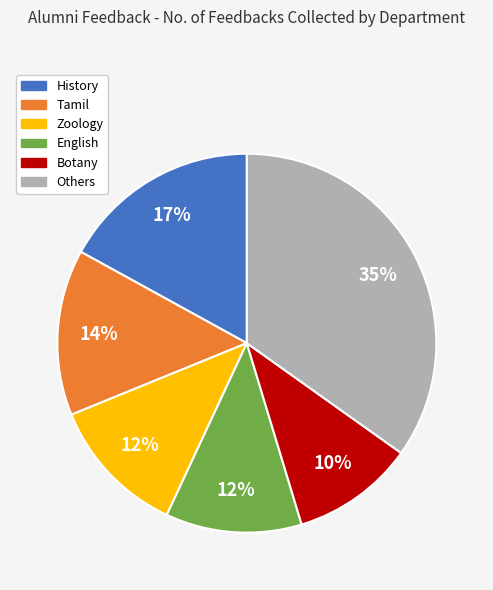

Does English represent more than half of the total?

No